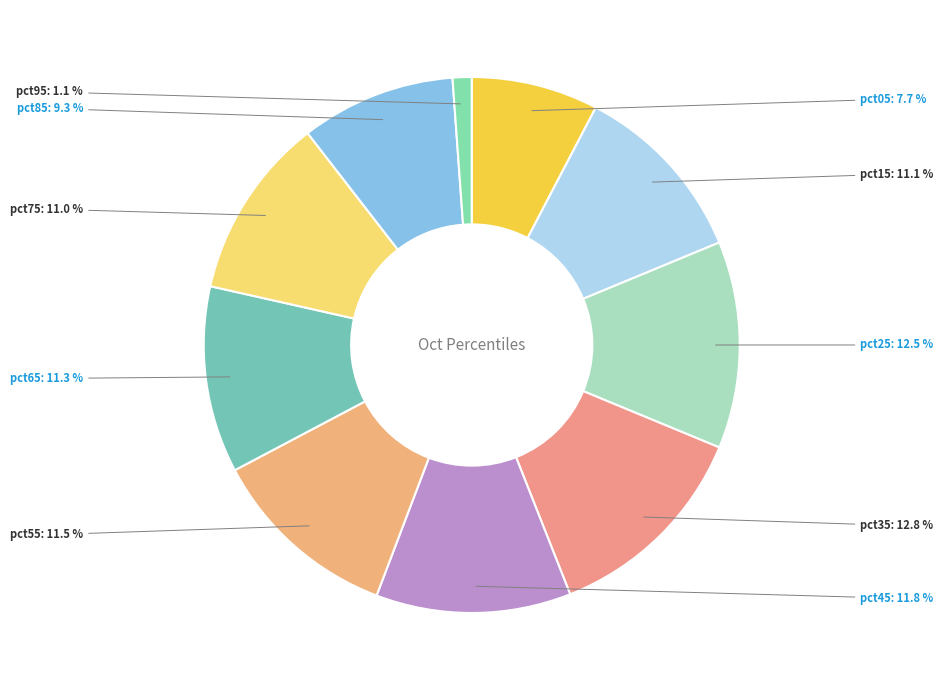

Count the number of slices in the pie.

10